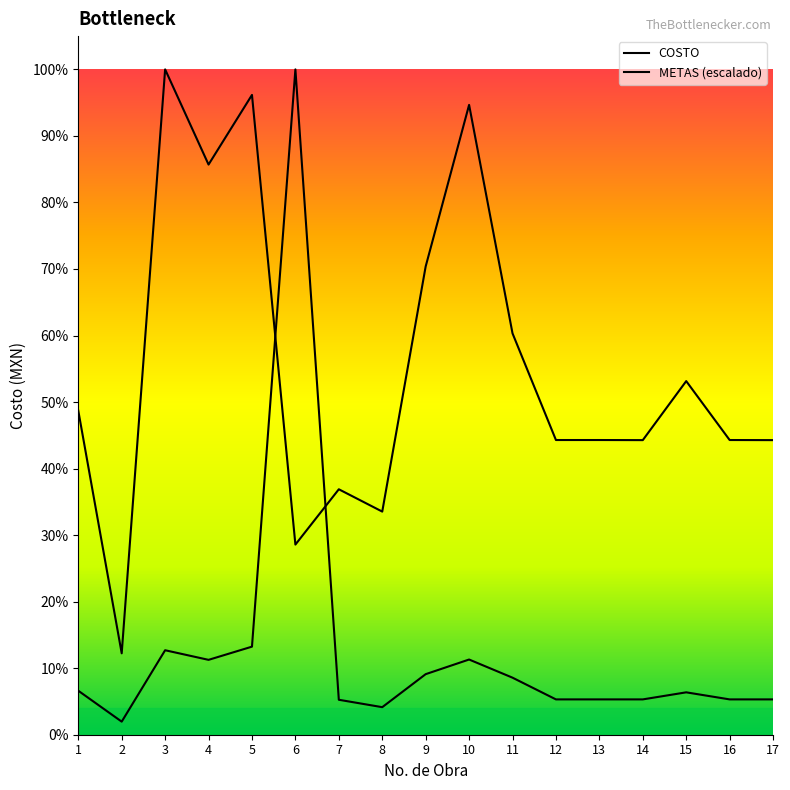

Does the chart have visible grid lines?

No